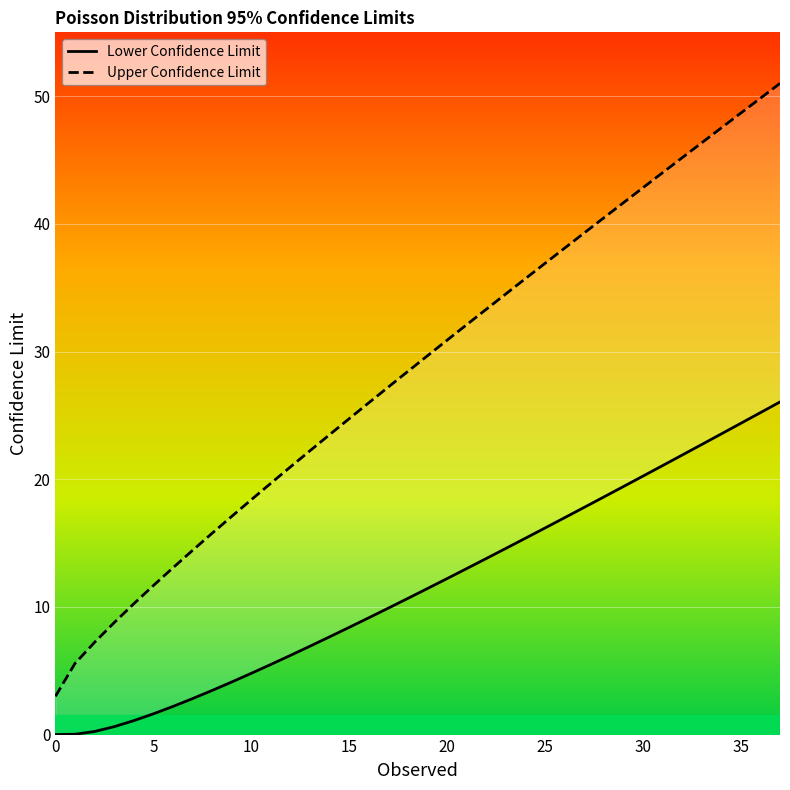

Where is Lower Confidence Limit nearest to the value 13?

21